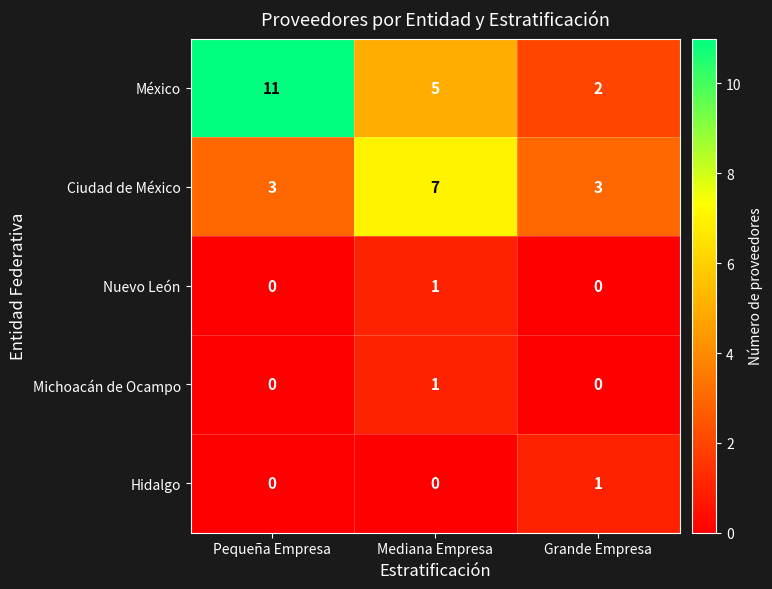

What is the difference between the highest and lowest values at Mediana Empresa?

7